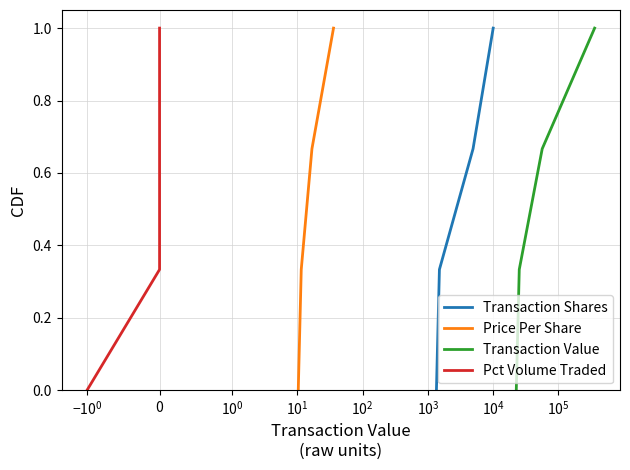

True or false: Transaction Shares has more than 2 interior local peaks.

False